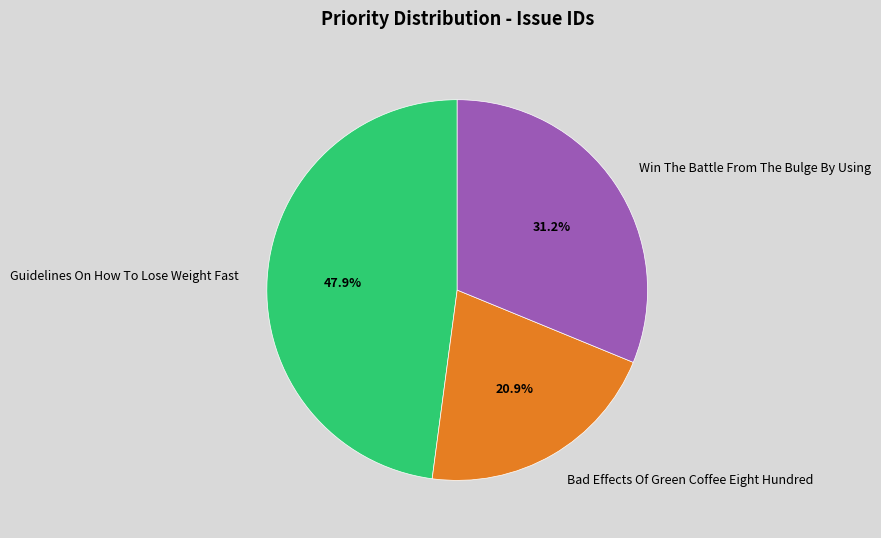

To the nearest percent, what is the difference between the largest and smallest slice percentages?

27%